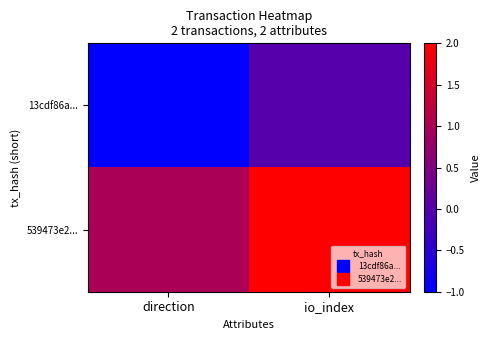

Rank the series at io_index from highest to lowest value.

539473e2..., 13cdf86a...